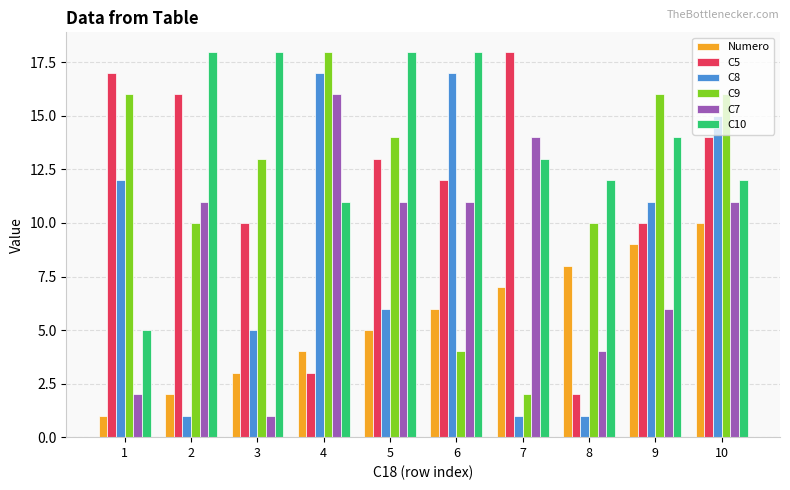

How many bars are there in each group?

6